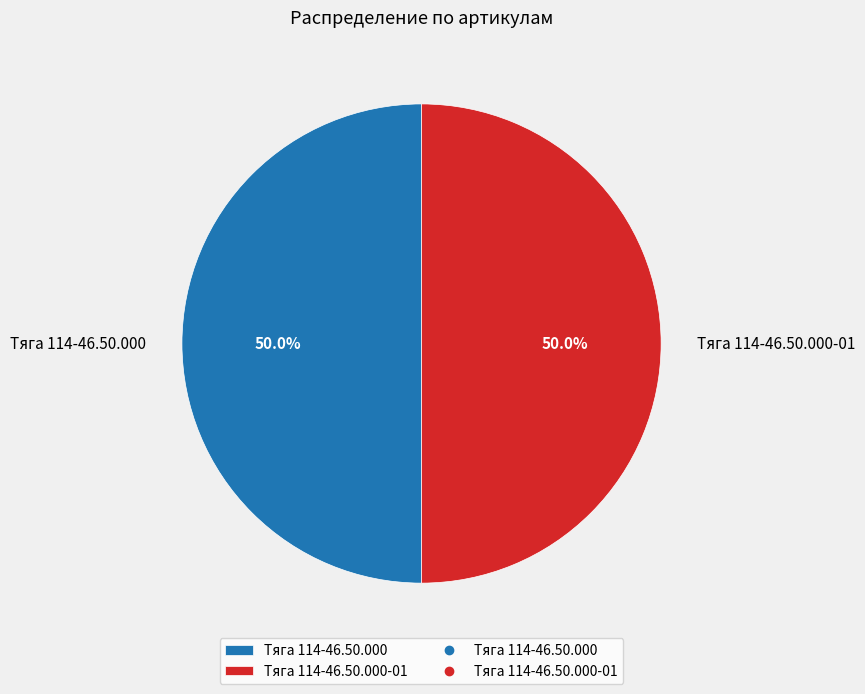

How many slices are in this pie chart?

2